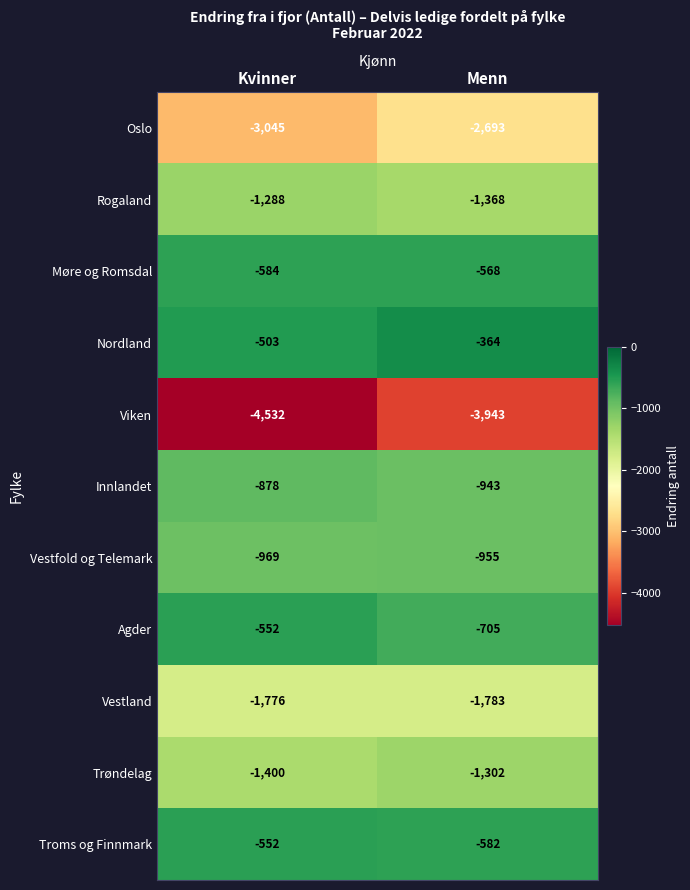

At which category is the sum across all series the highest?

Menn